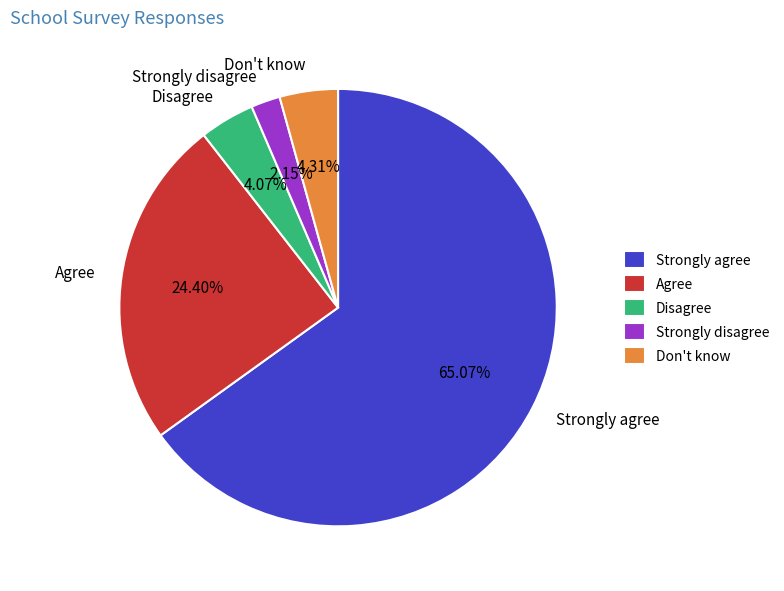

How many segments does this pie chart have?

5